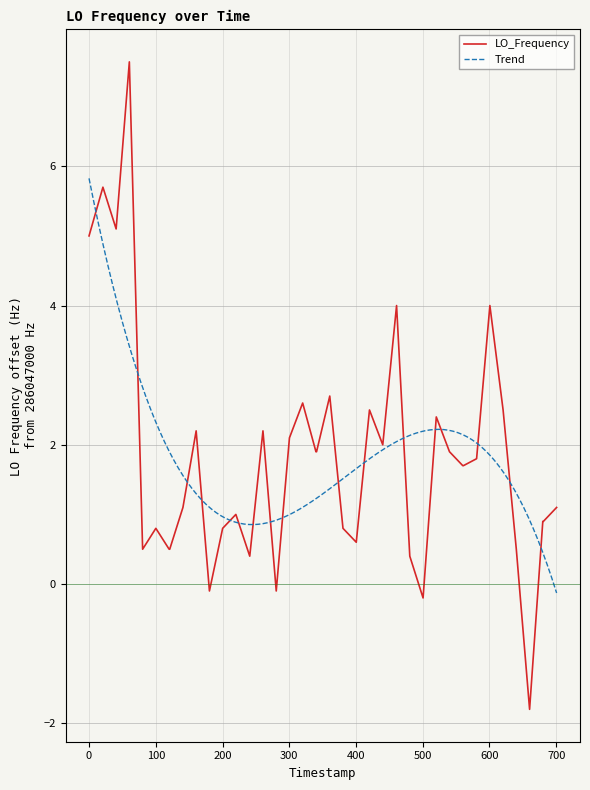

What is the minimum value for LO_Frequency?

-1.8